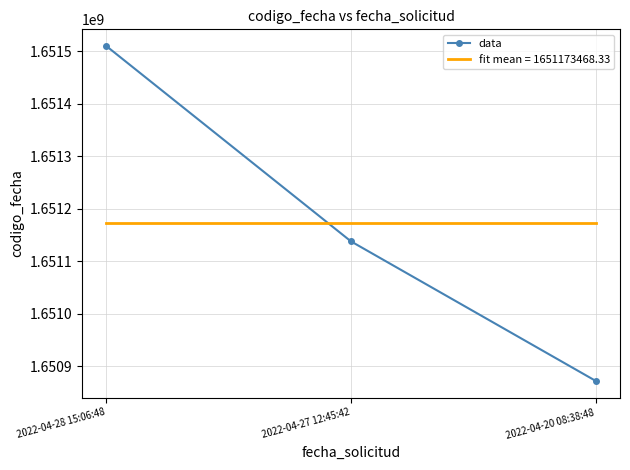

Read the data value at 2022-04-27 12:45:42.

1651138046.0